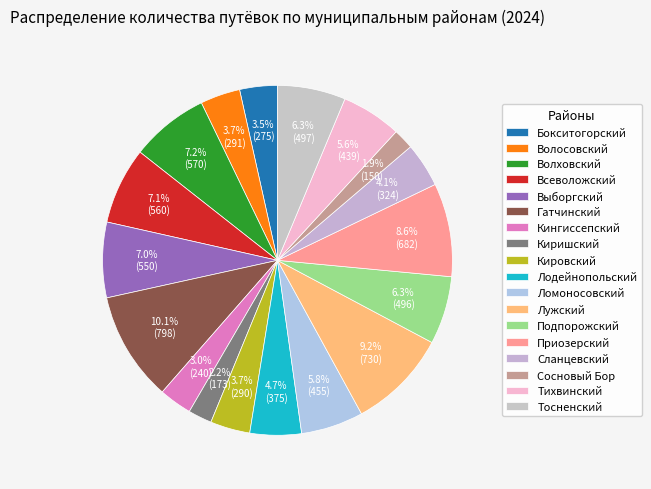

How many slices are in this pie chart?

18